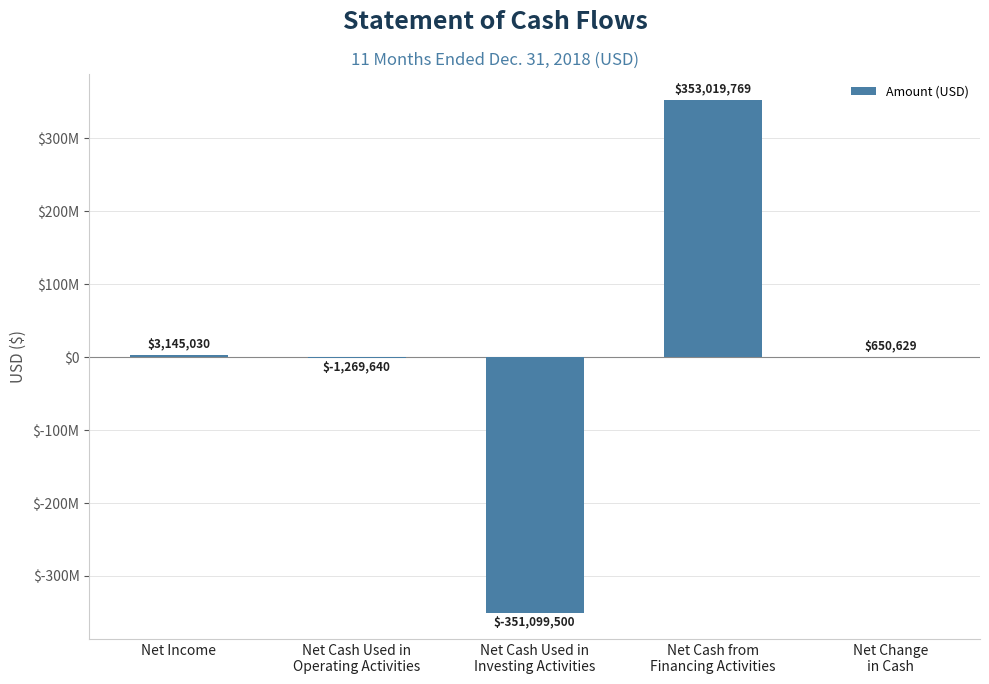

What is the maximum value shown in the chart?

353019769